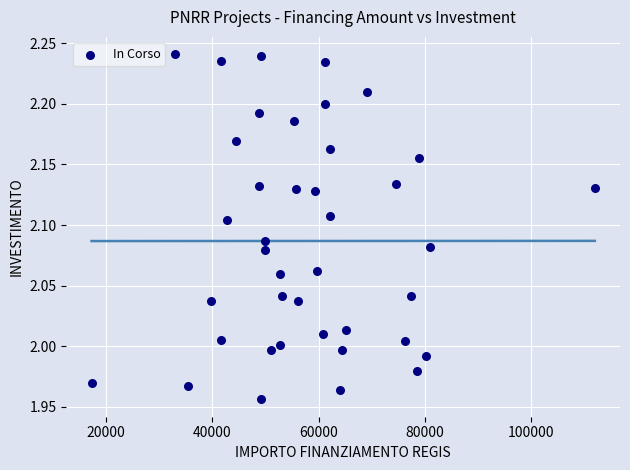

What is the range of Y values (max minus min)?

0.3